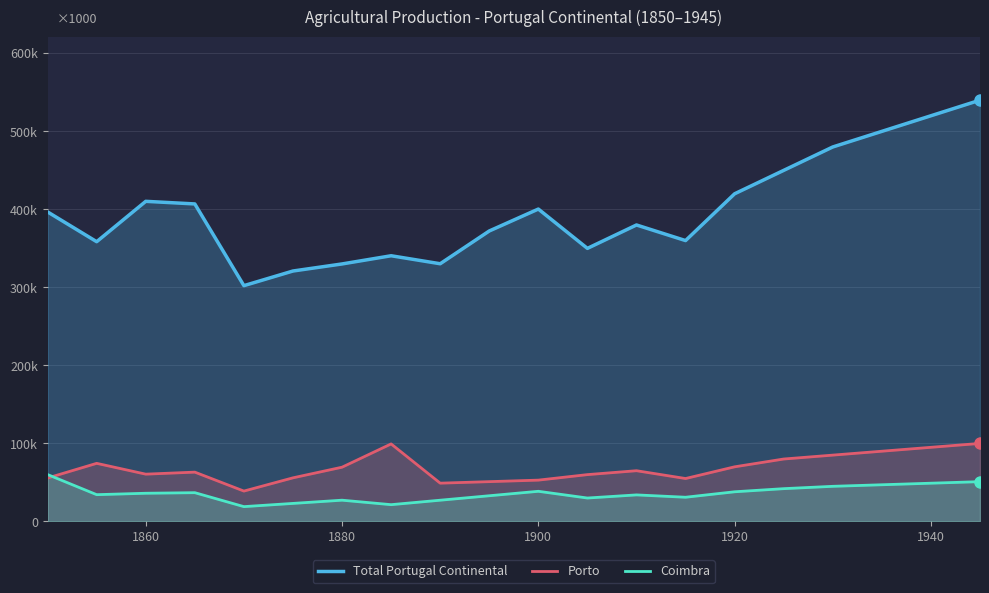

At 1940, list the series in order from smallest to largest.

Coimbra, Porto, Total Portugal Continental